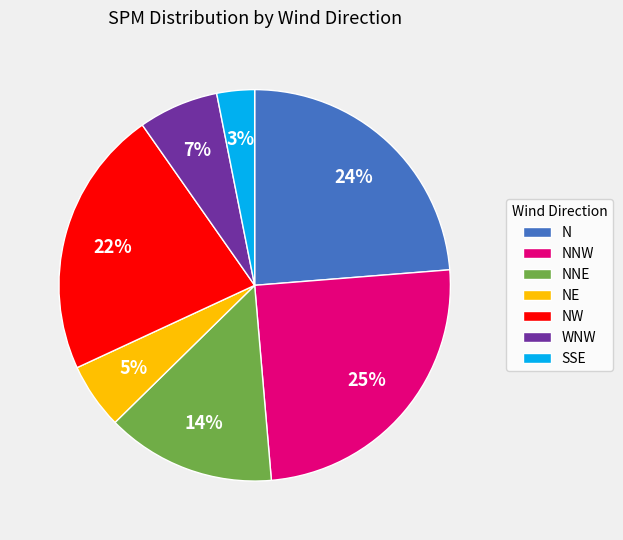

Do SSE and NE together represent more than half of the pie?

No